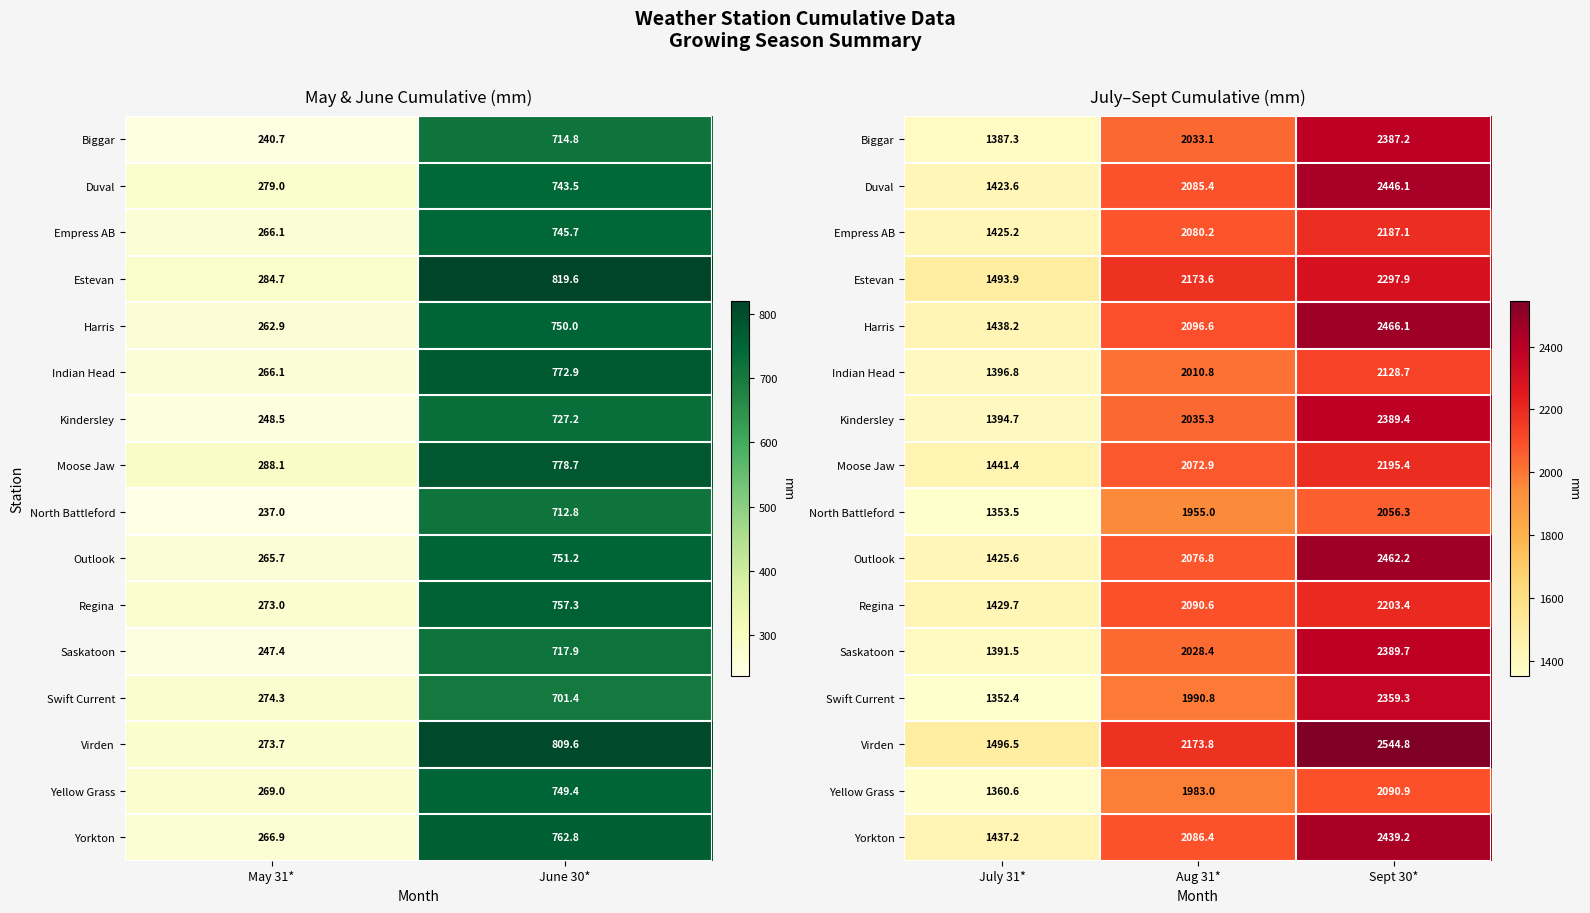

How many data points in Biggar are less than 2033?

1